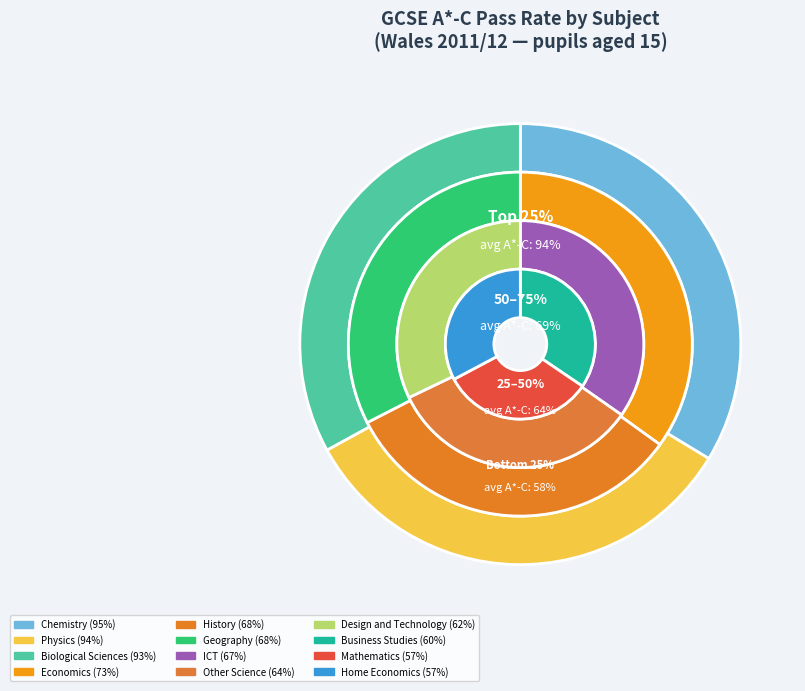

To the nearest percent, what portion does Chemistry represent?

11%